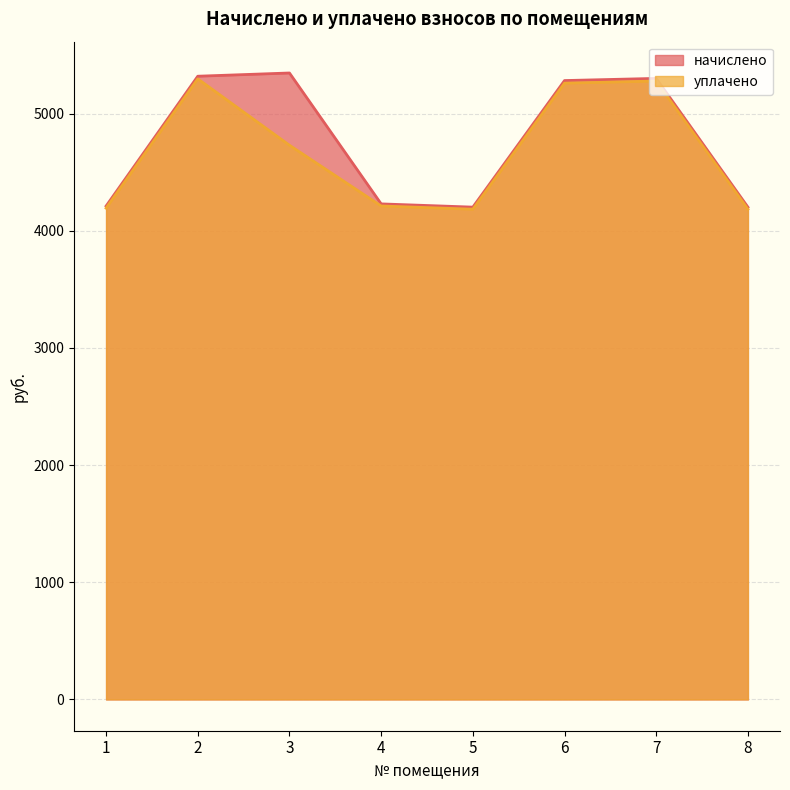

At how many categories does at least one series exceed 4934?

4